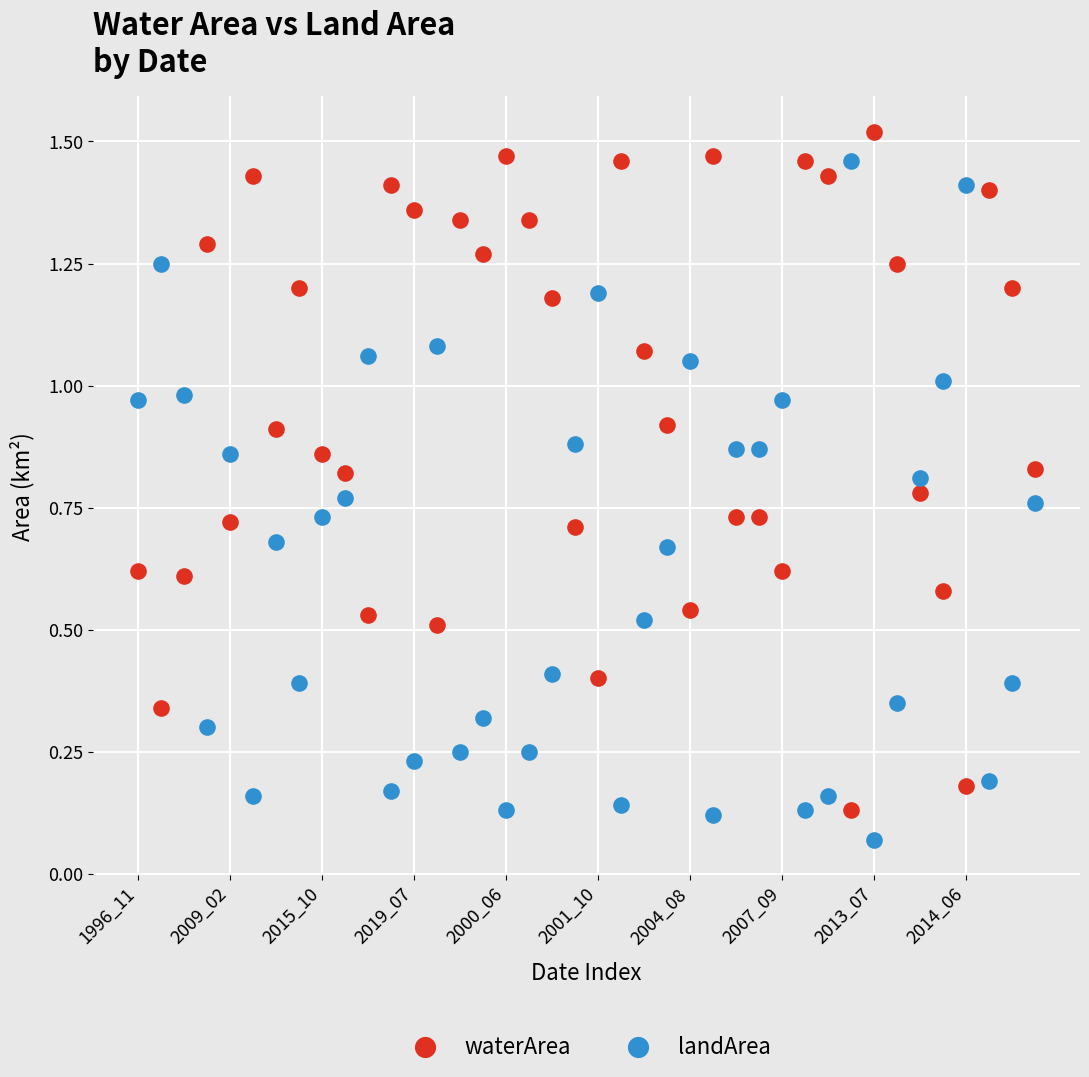

What are all the series names shown in the legend?

waterArea, landArea